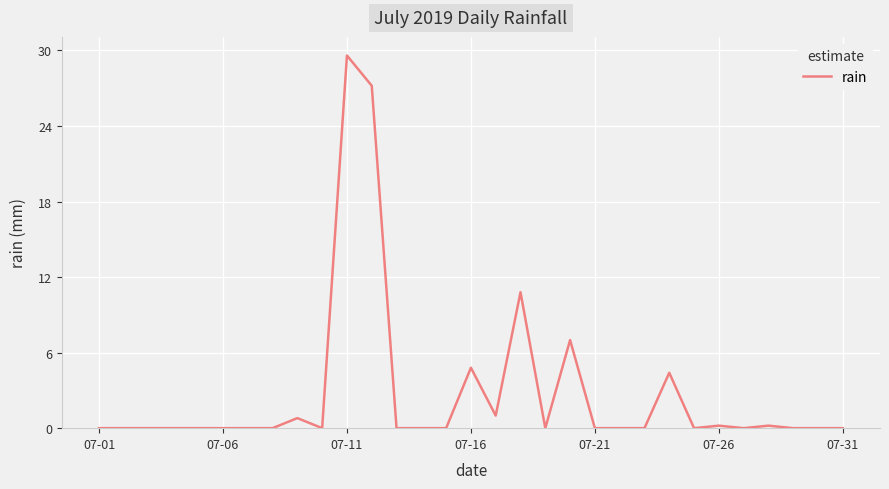

What is the maximum value shown in the chart?

29.6